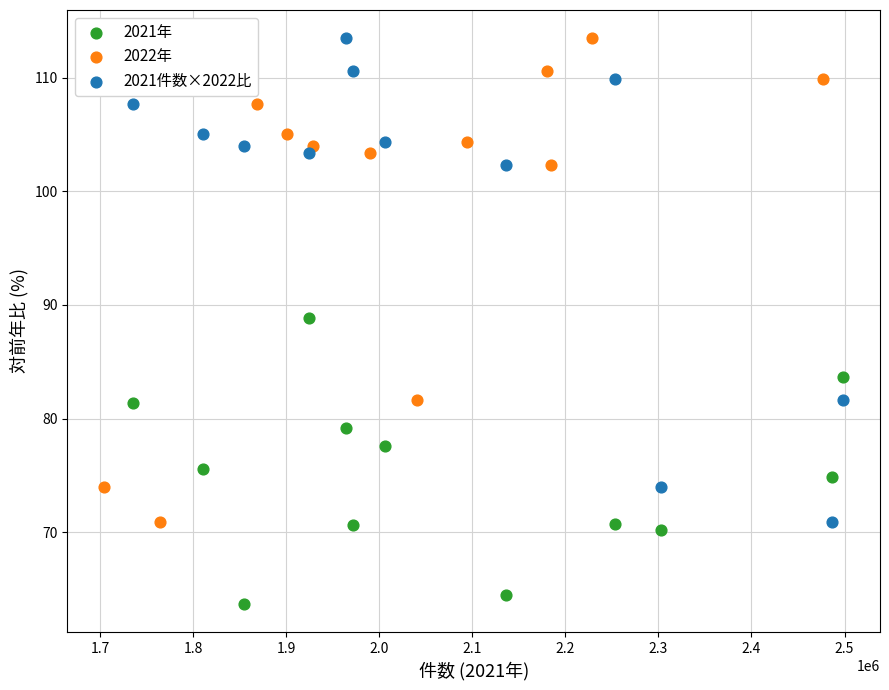

What are all the series names shown in the legend?

2021年, 2022年, 2021件数×2022比